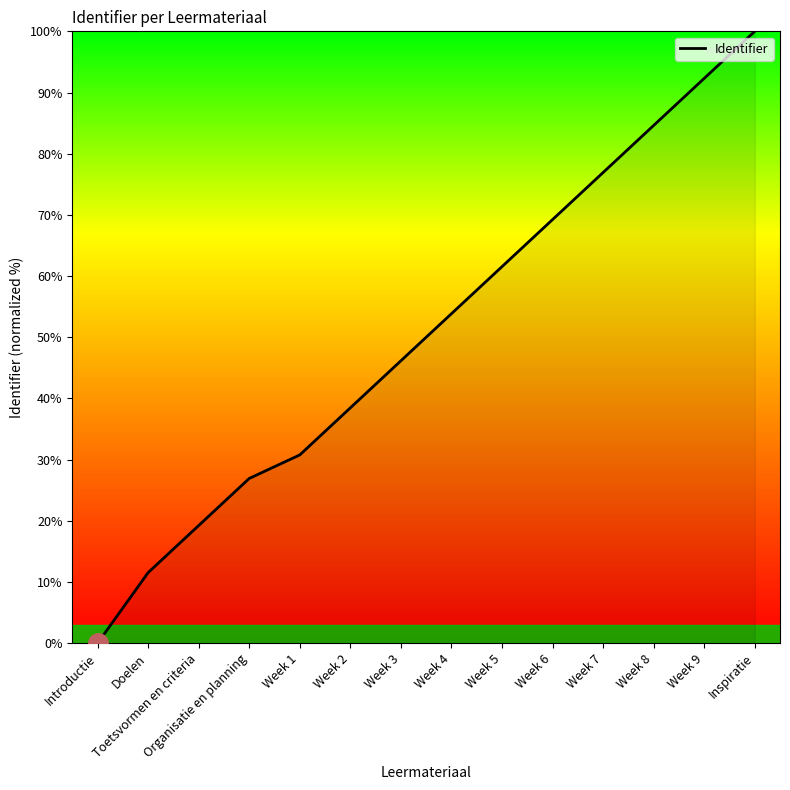

The value at Week 7 is 76.9. True or false?

True